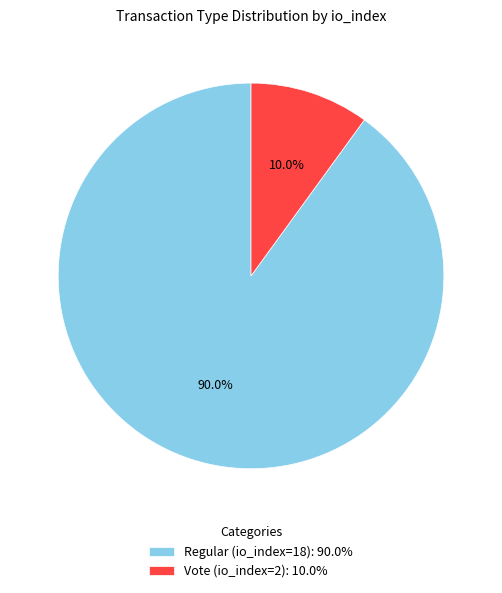

Approximately how many times larger is the value at Regular (io_index=18): 90.0% compared to Vote (io_index=2): 10.0%?

9.0